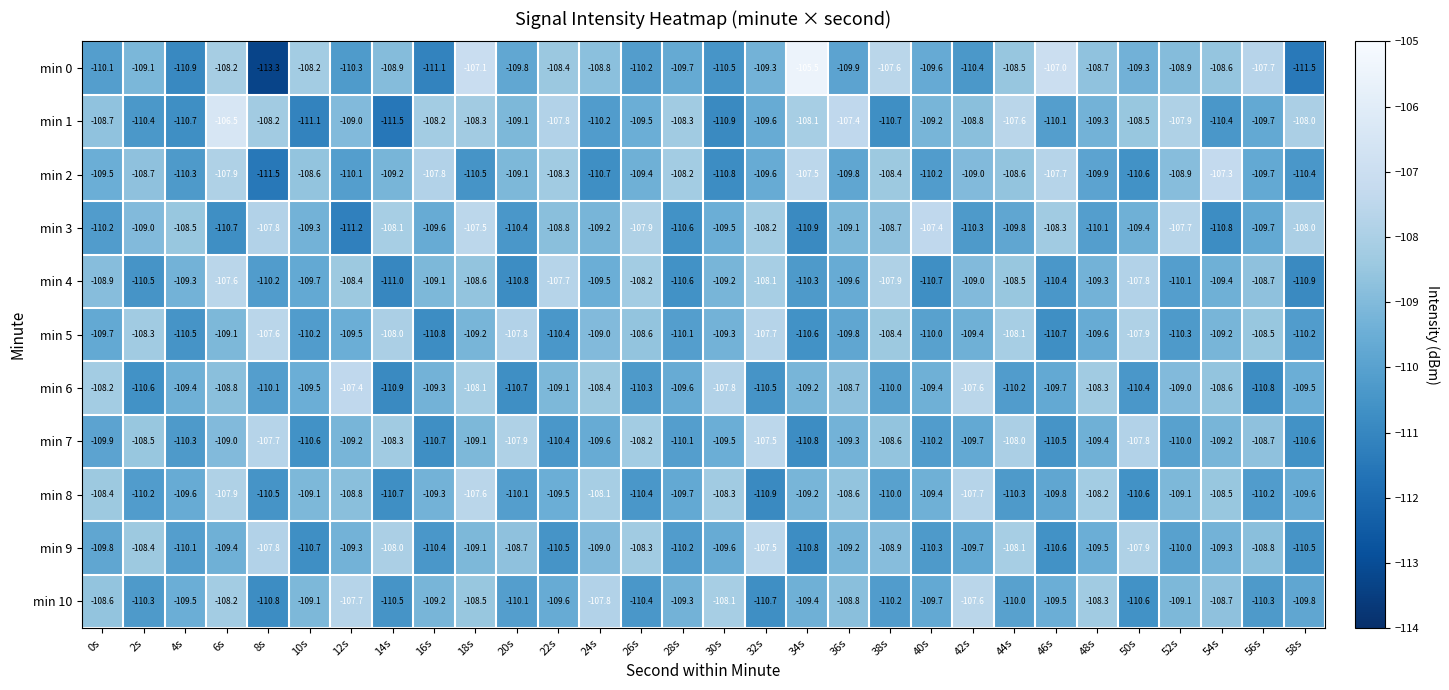

At which category is the sum across all series the highest?

6s